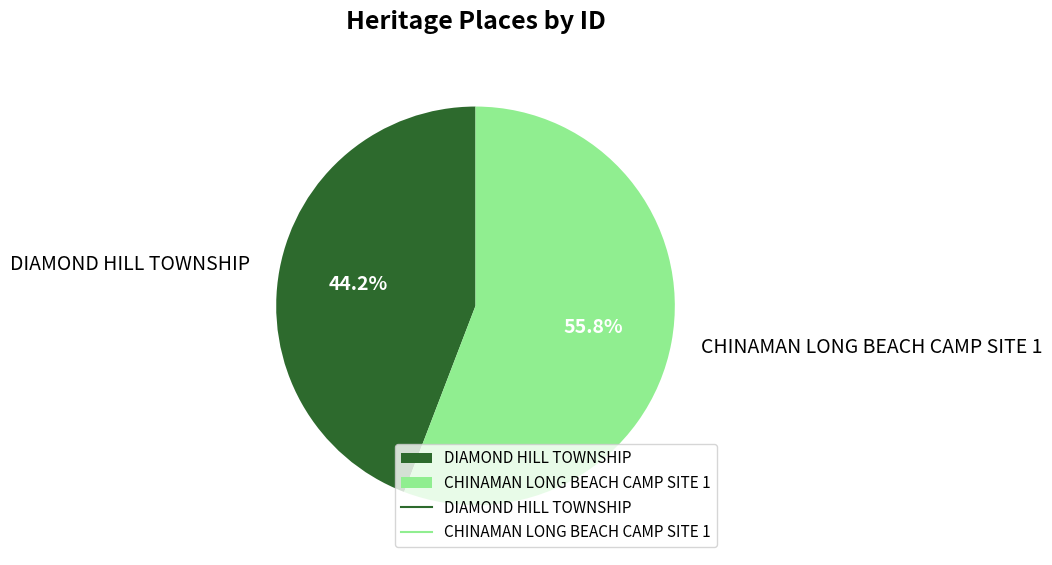

Count the number of slices in the pie.

2